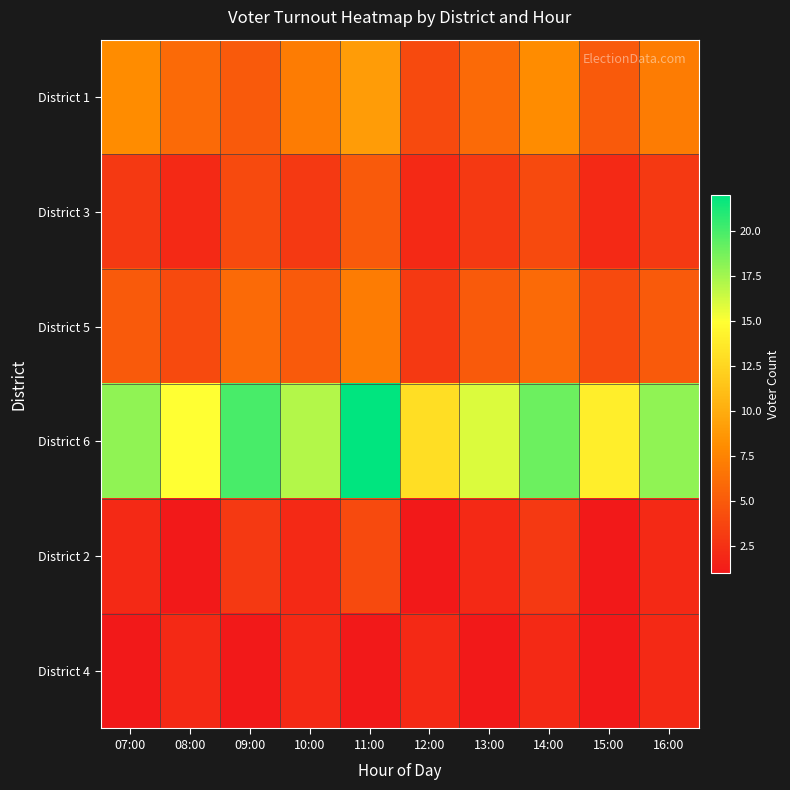

What is the maximum value shown in the chart?

22